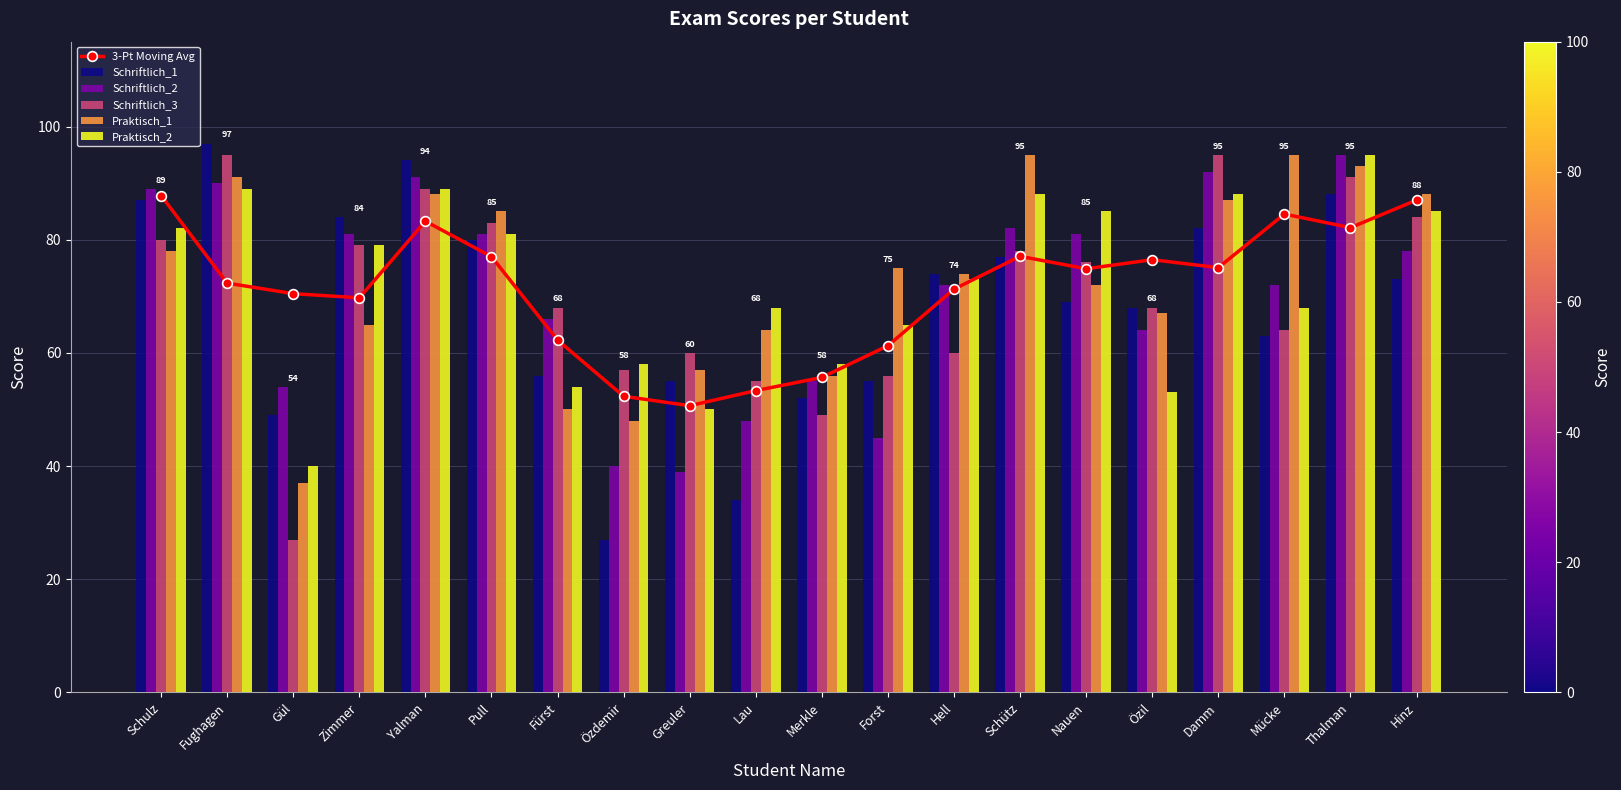

Is it true that Praktisch_2 equals 156.0 at Yalman?

False